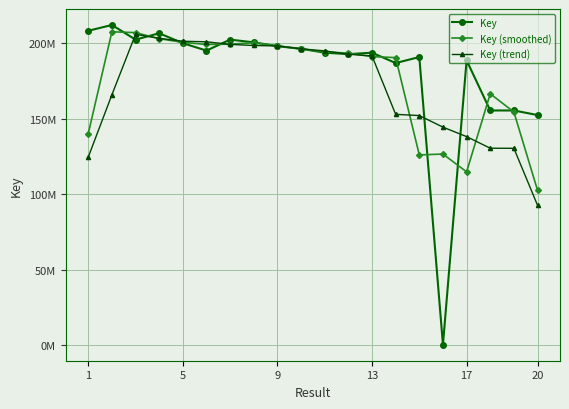

How many interior local valleys does the Key (smoothed) series have?

3